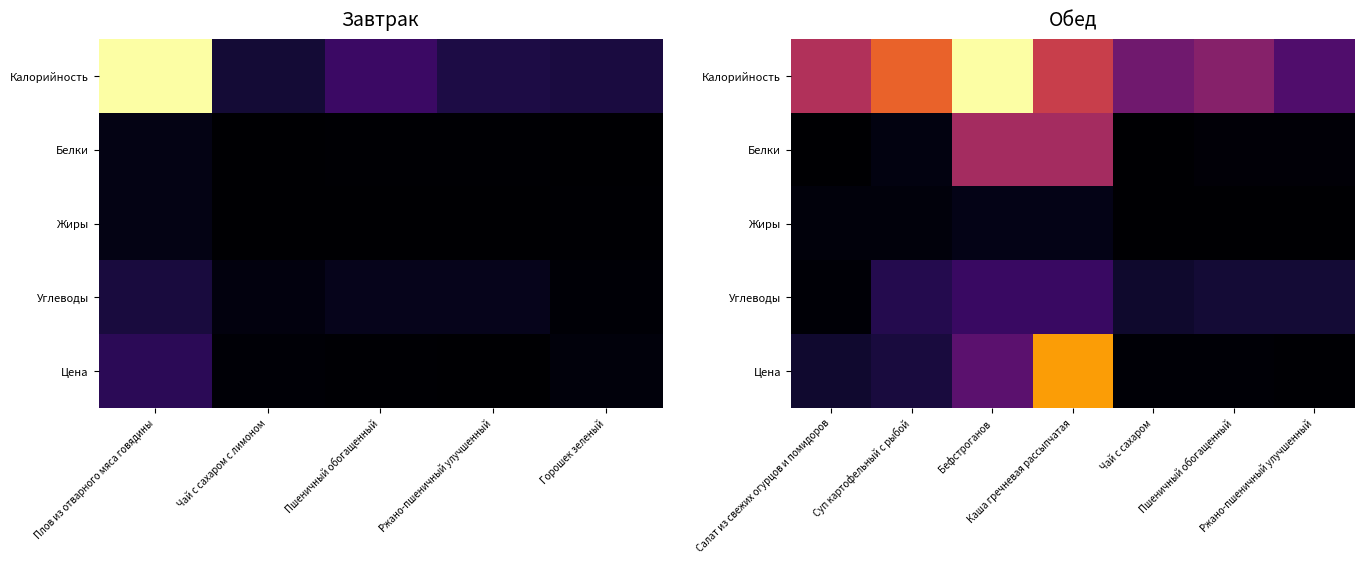

What is the spread (max minus min) of values at Чай с сахаром?

60.0